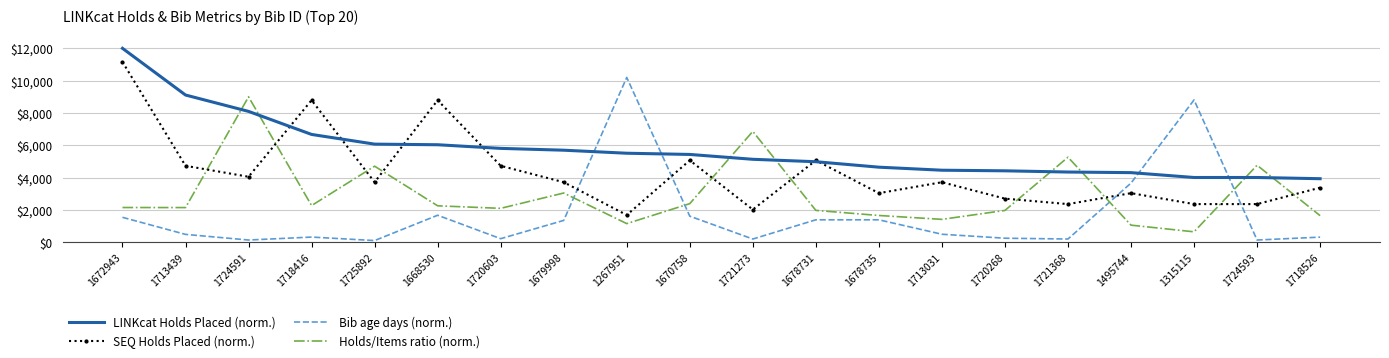

Which series ends up on top after the final intersection of LINKcat Holds Placed (norm.) and Holds/Items ratio (norm.)?

LINKcat Holds Placed (norm.)